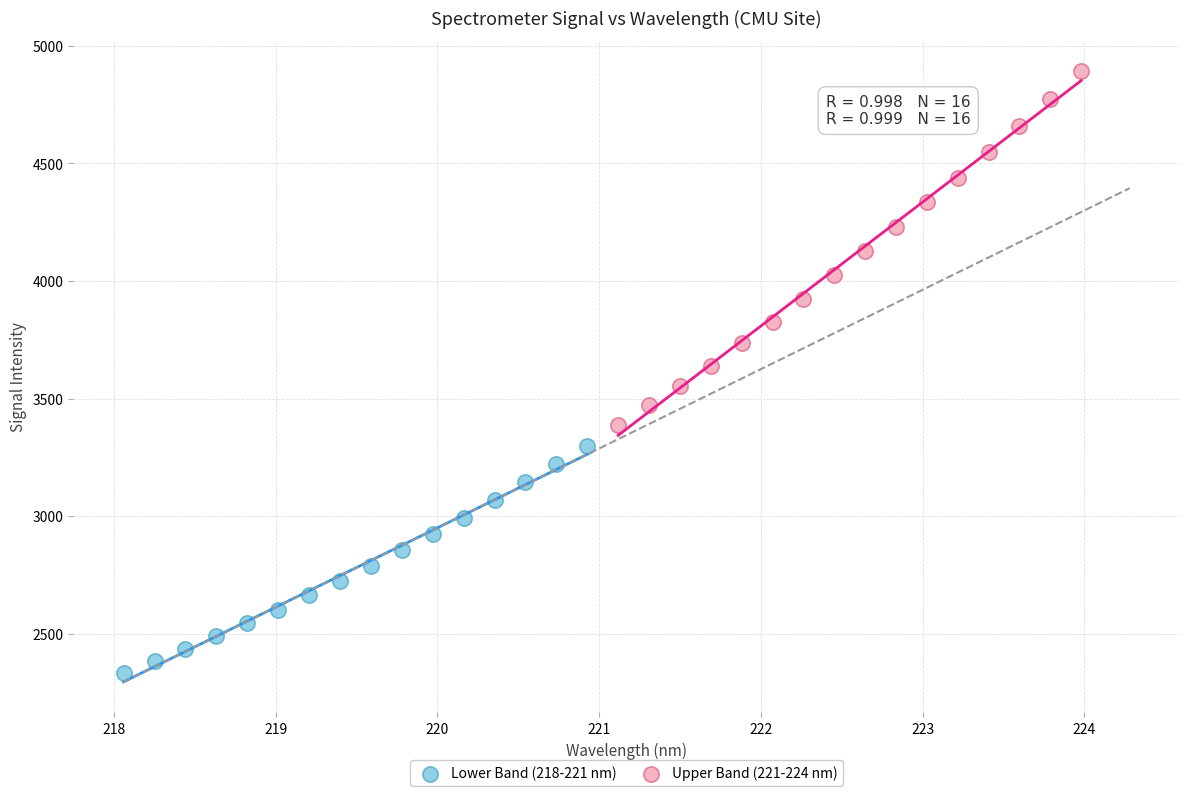

Which series contains the lowest Y value?

Lower Band (218-221 nm)